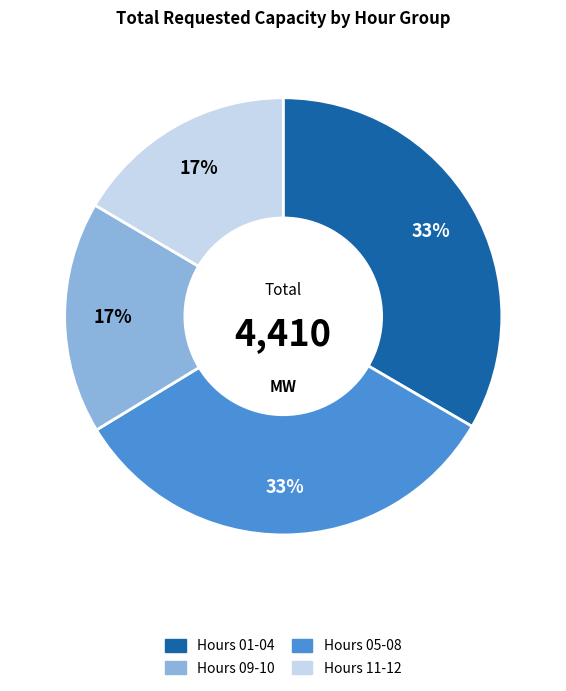

How many slices are in this pie chart?

4